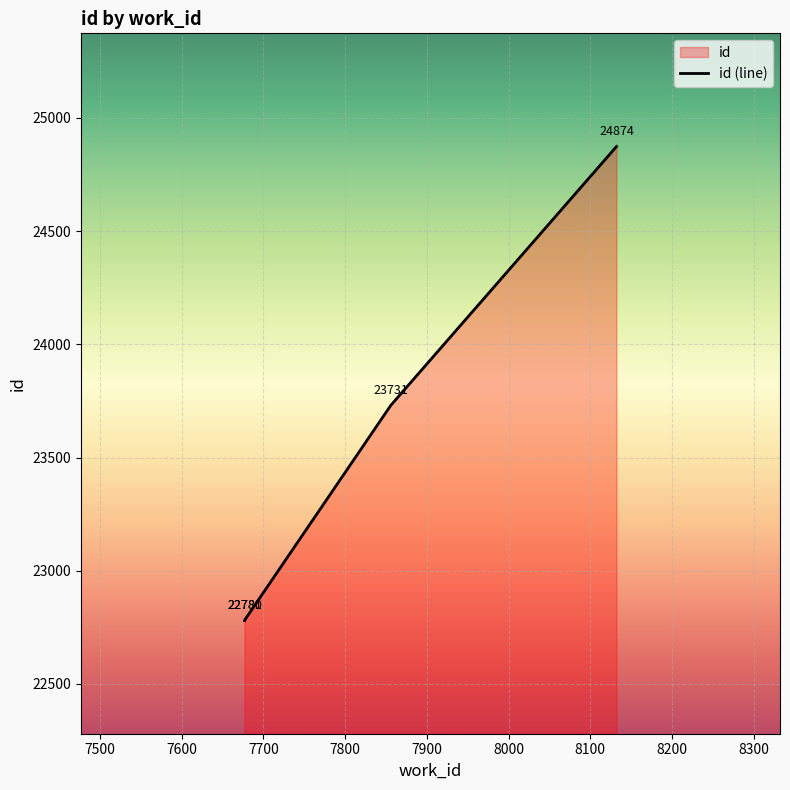

Which label corresponds to the largest value in the chart?

8132